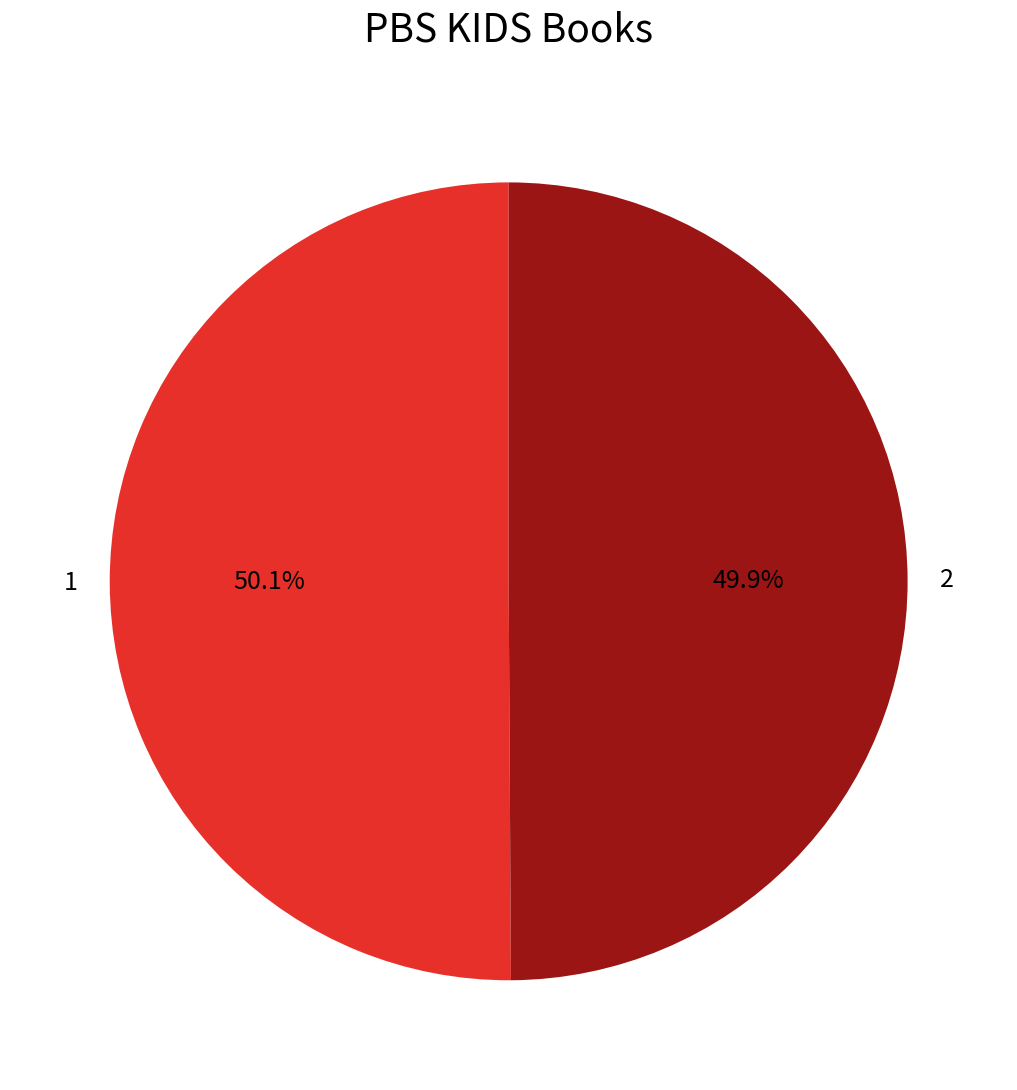

To the nearest percent, what portion does 2 represent?

50%